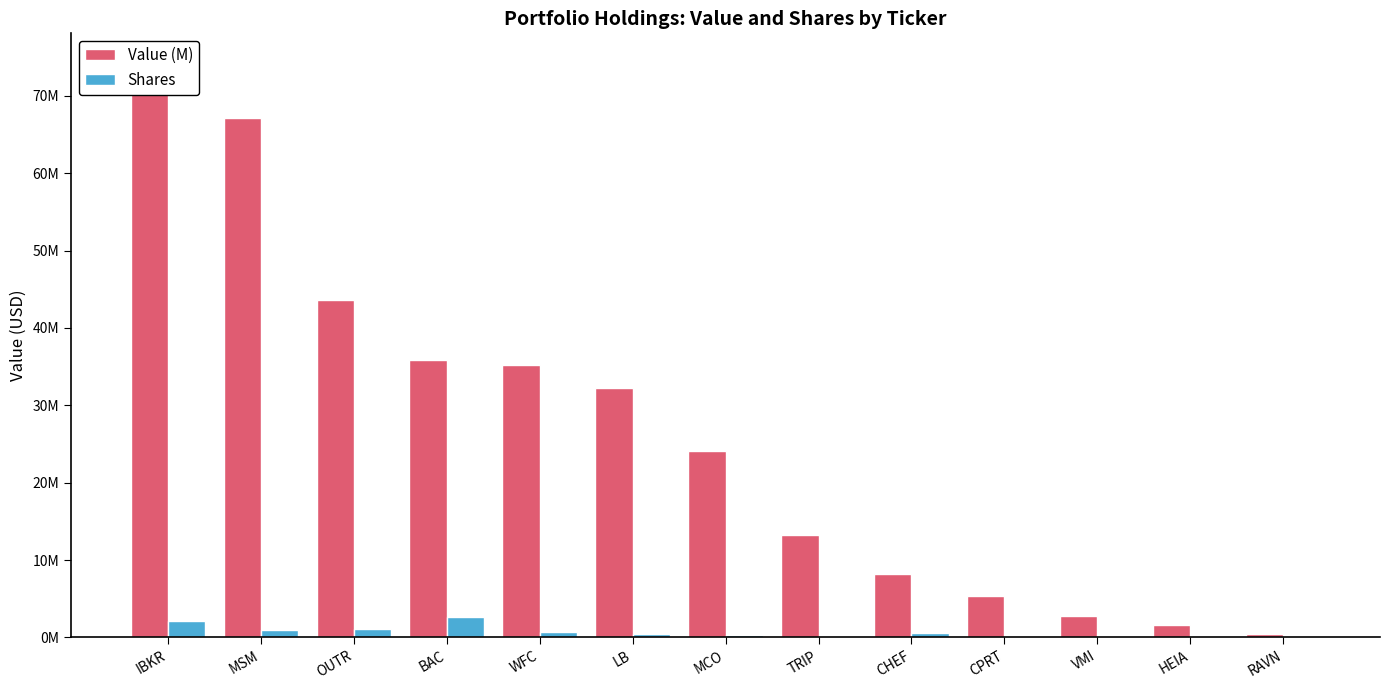

What is the smallest value displayed?

20760